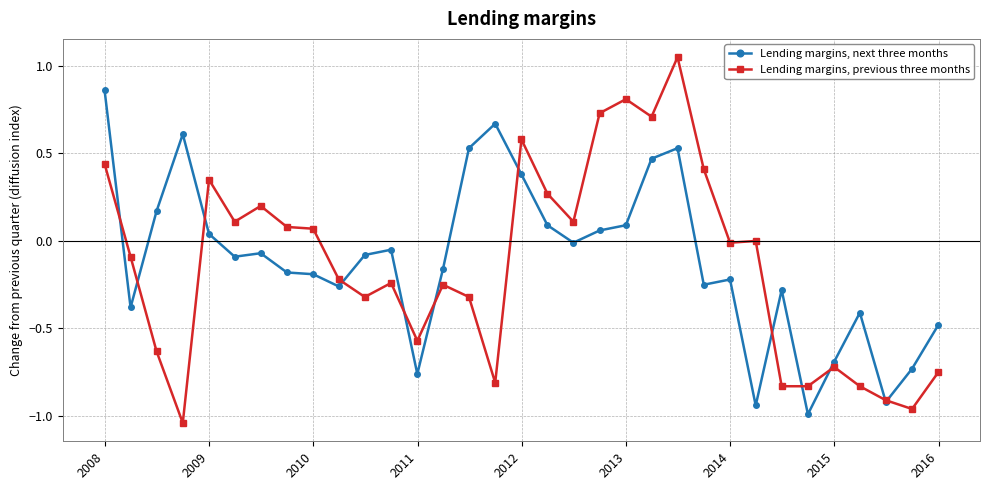

Which series has the widest spread of values?

Lending margins, previous three months